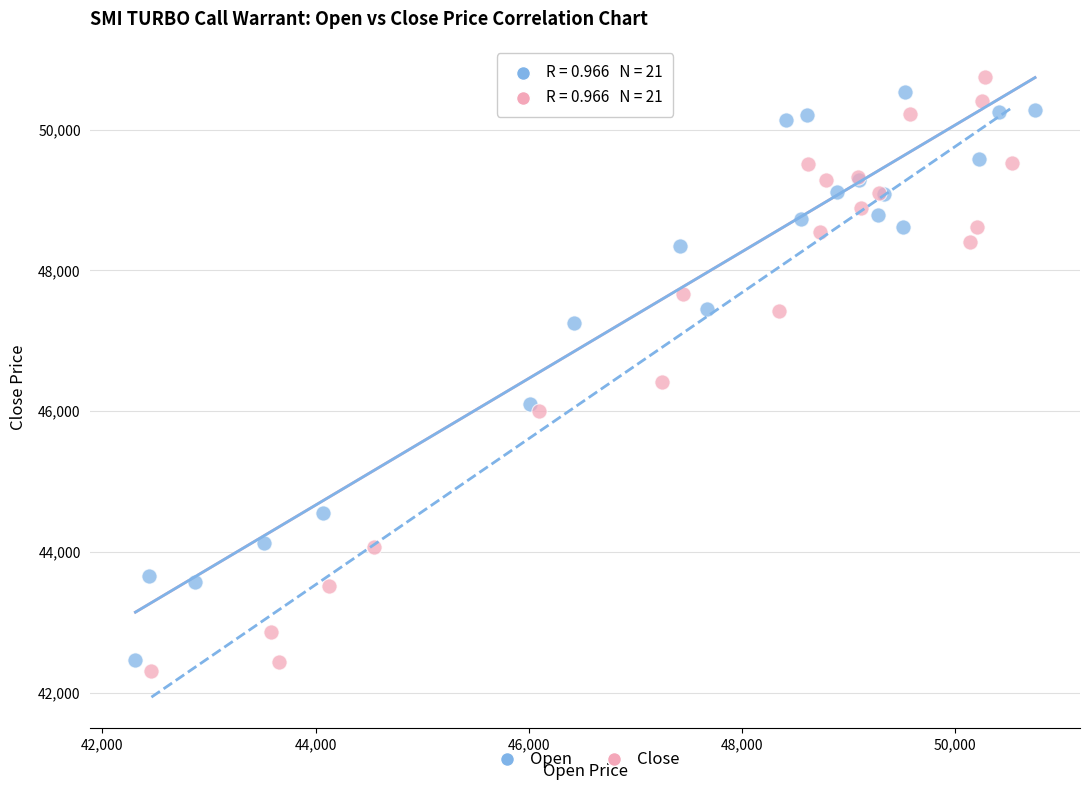

What are all the series names shown in the legend?

Open, Close